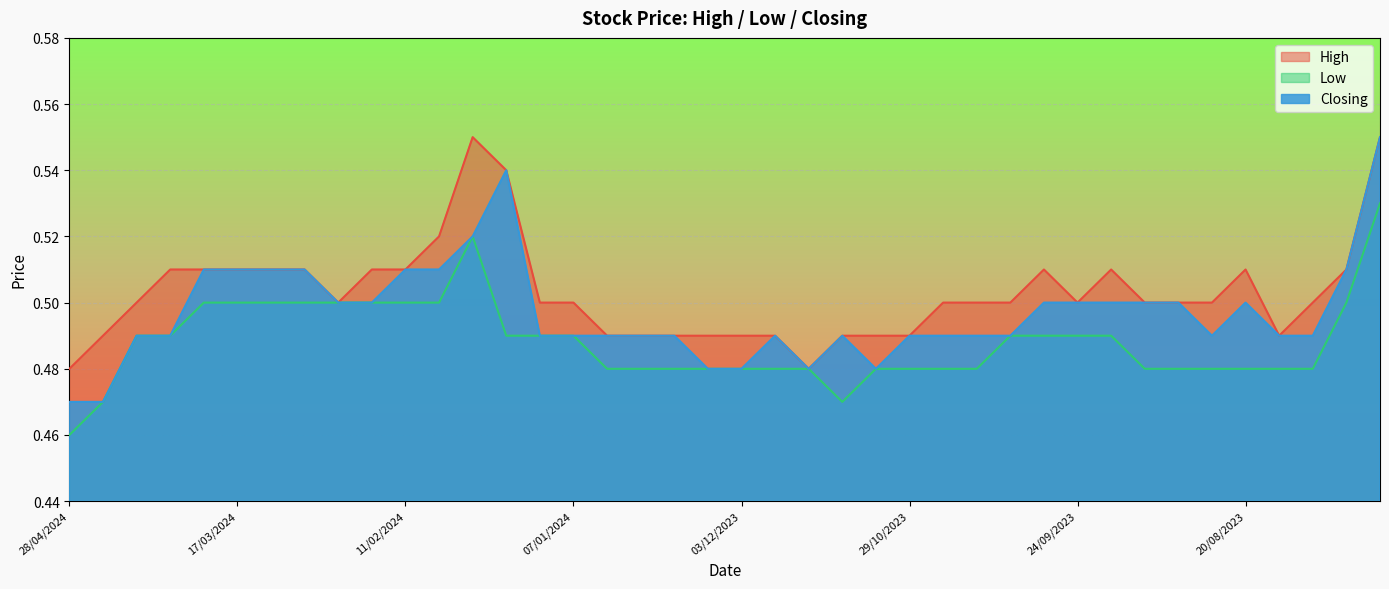

Is the value of Low at 19/11/2023 greater than the value of Closing at 21/04/2024?

Yes